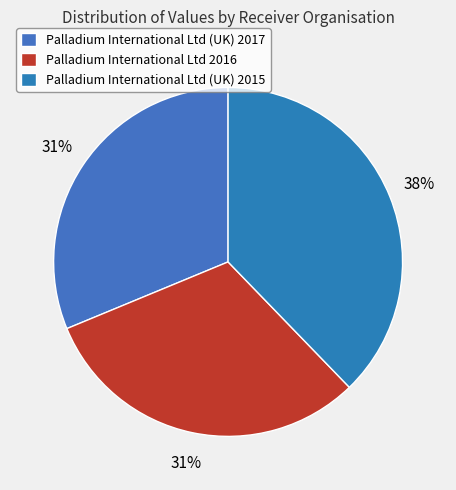

How many slices are in this pie chart?

3